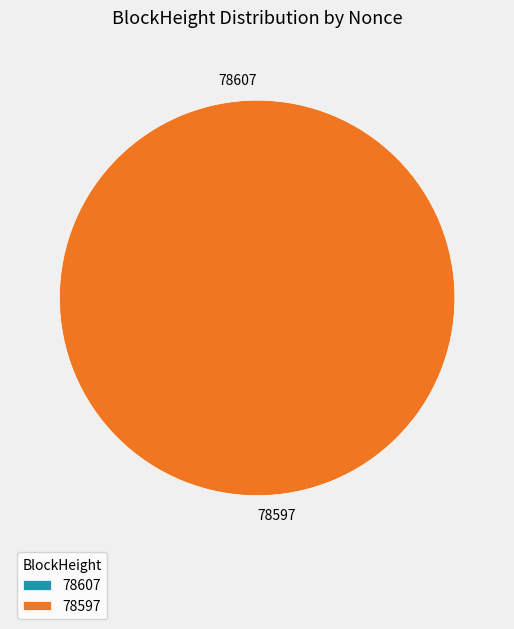

To the nearest percent, what portion does 78597 represent?

100%